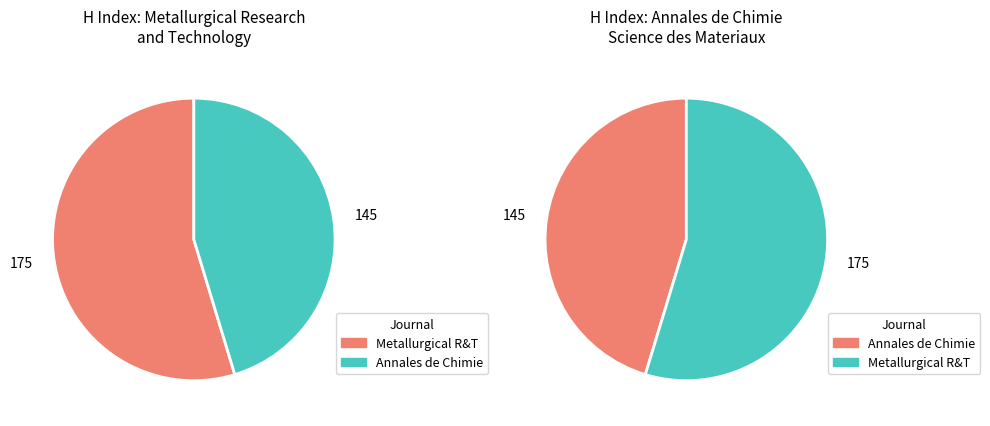

Approximately how many times larger is the value at Metallurgical Research and Technology compared to Annales de Chimie: Science des Materiaux?

1.2